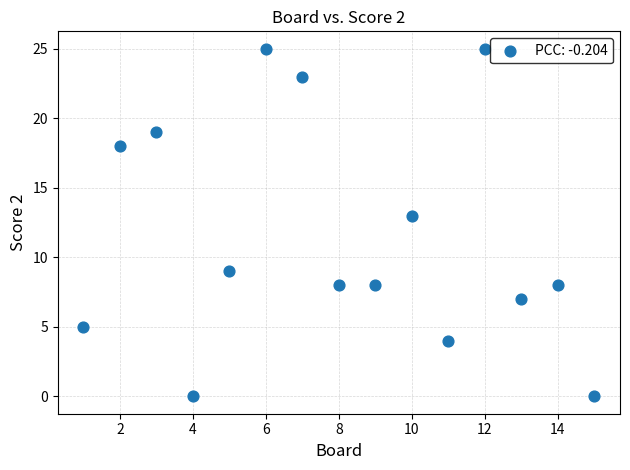

What is the range of X values (max minus min)?

14